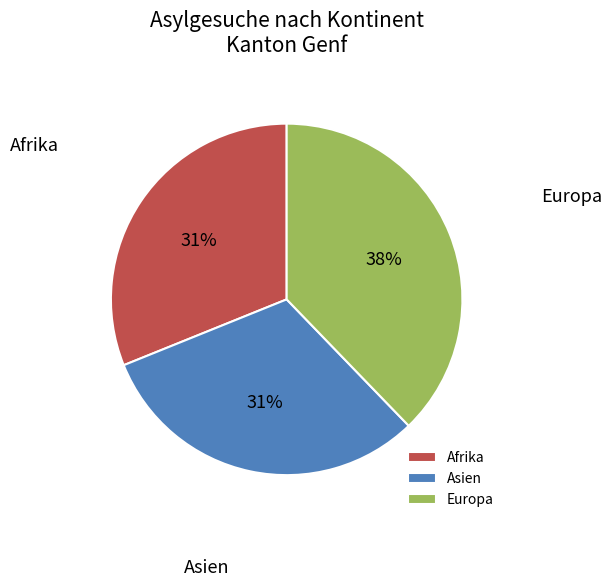

Is it true that Asien is 31% of the pie?

True